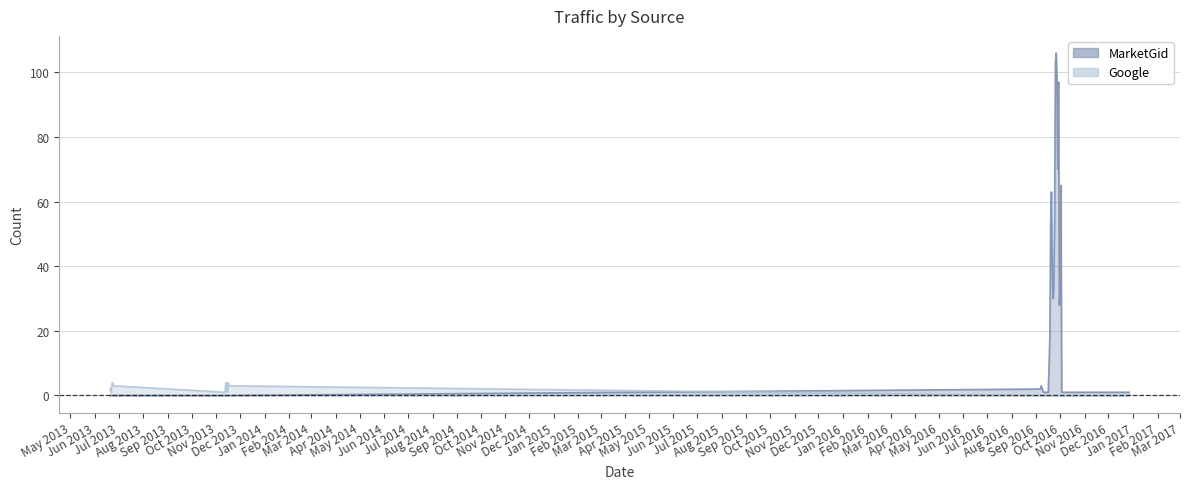

True or false: Google and MarketGid intersect in this chart.

True